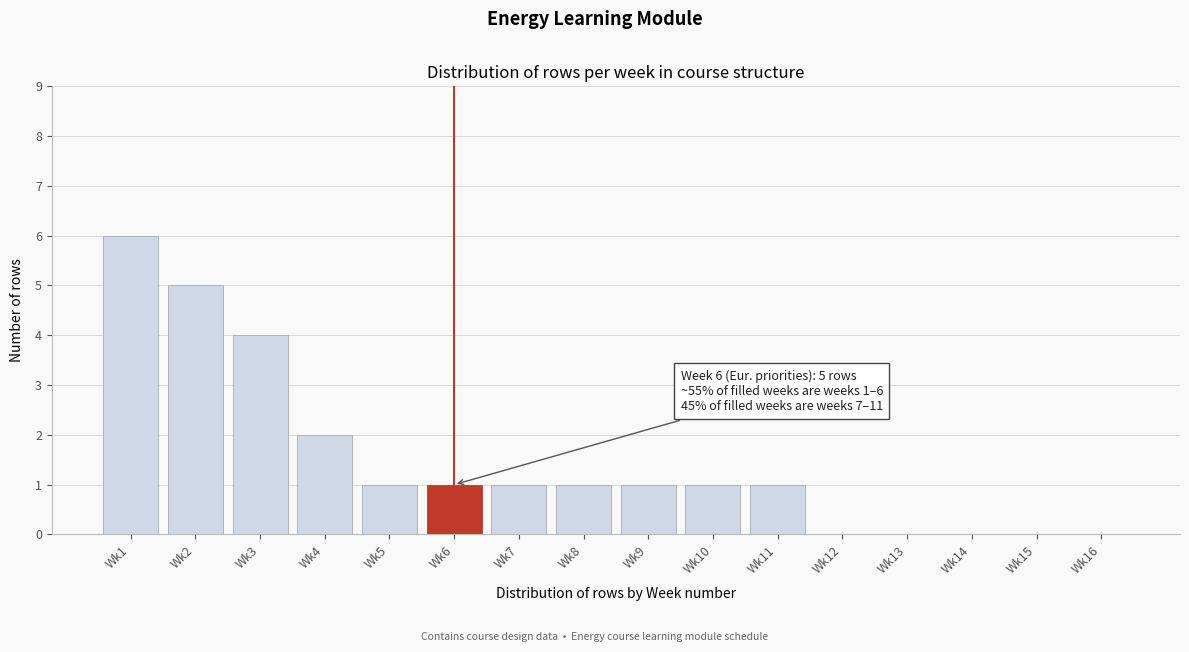

Reading left to right, extract all data points from this chart.

Wk1=6	Wk2=5	Wk3=4	Wk4=2	Wk5=1	Wk6=1	Wk7=1	Wk8=1	Wk9=1	Wk10=1	Wk11=1	Wk12=0	Wk13=0	Wk14=0	Wk15=0	Wk16=0